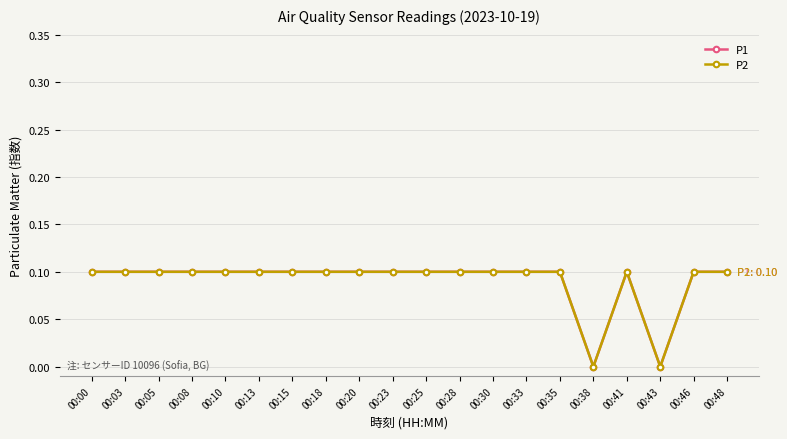

Rank the series by their maximum value, from highest to lowest.

P1, P2